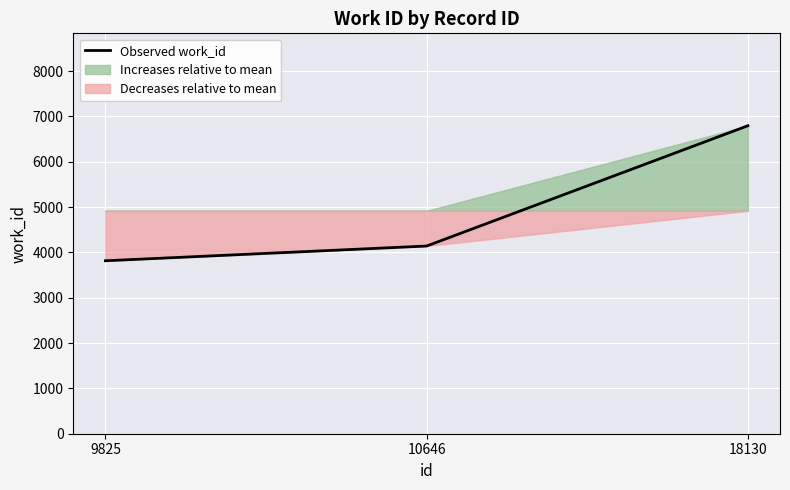

Reading left to right, what are all the values shown in this chart?

9825=3816	10646=4141	18130=6795